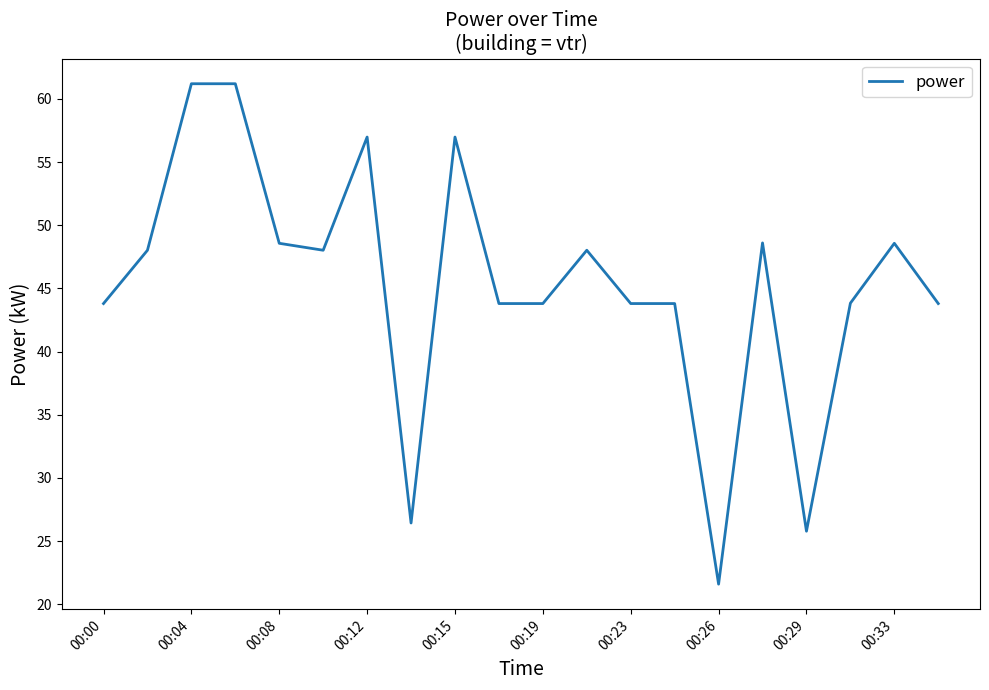

What is the difference between the maximum and minimum values?

39.6